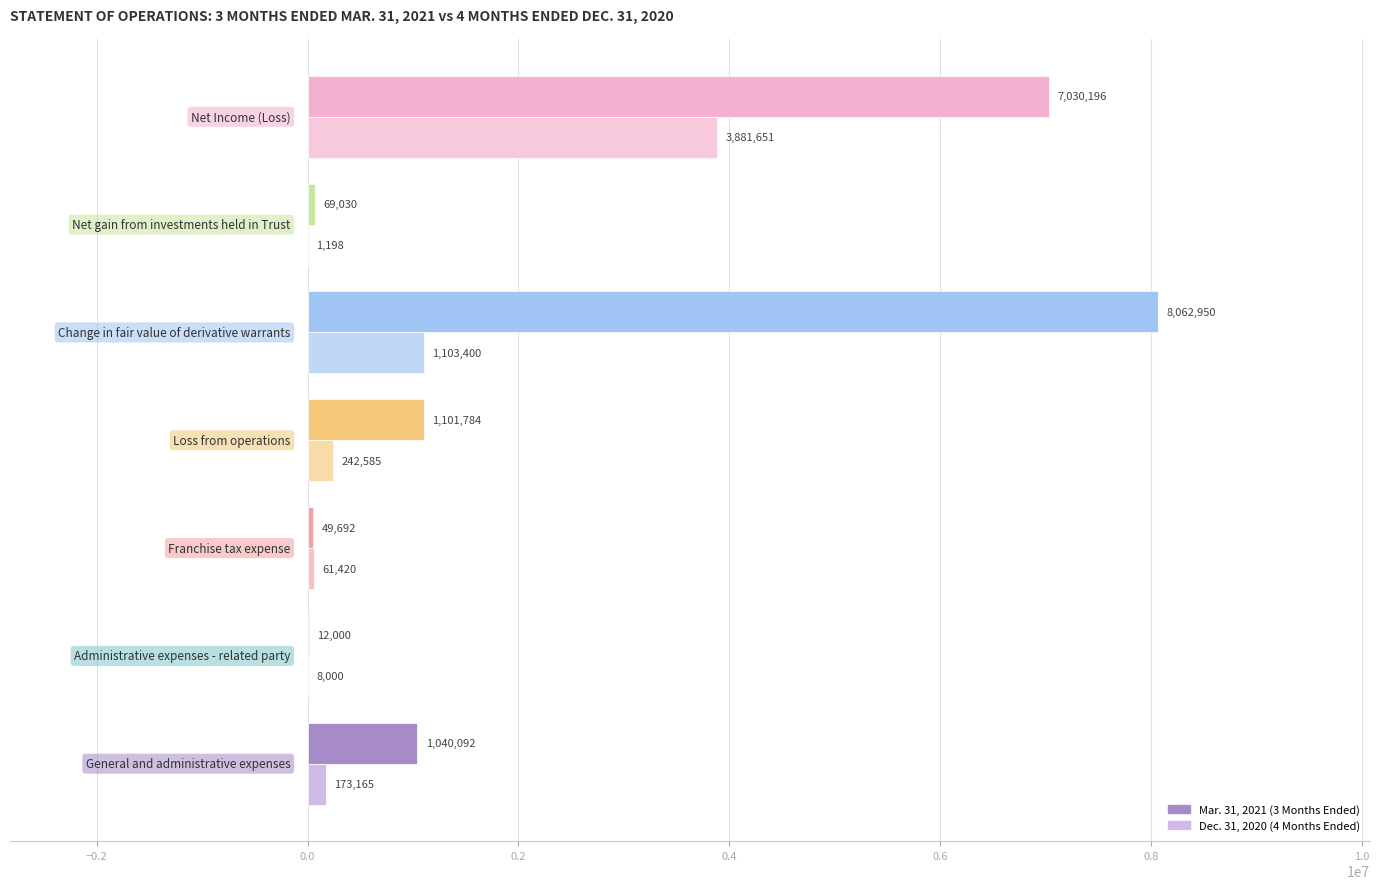

What is the greatest value displayed?

8062950